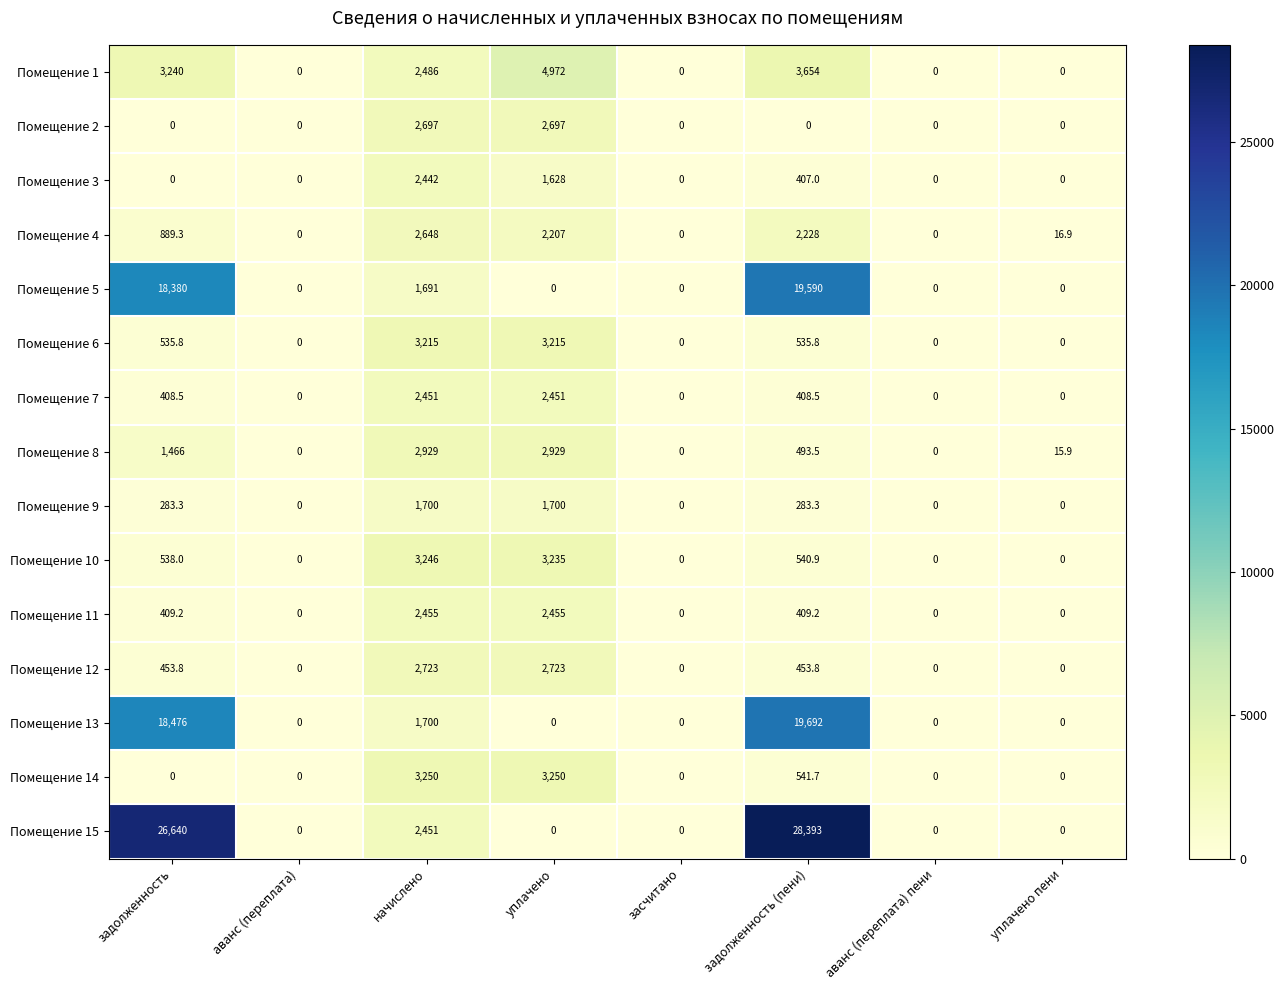

Where is Помещение 15 nearest to the value 14196?

начислено